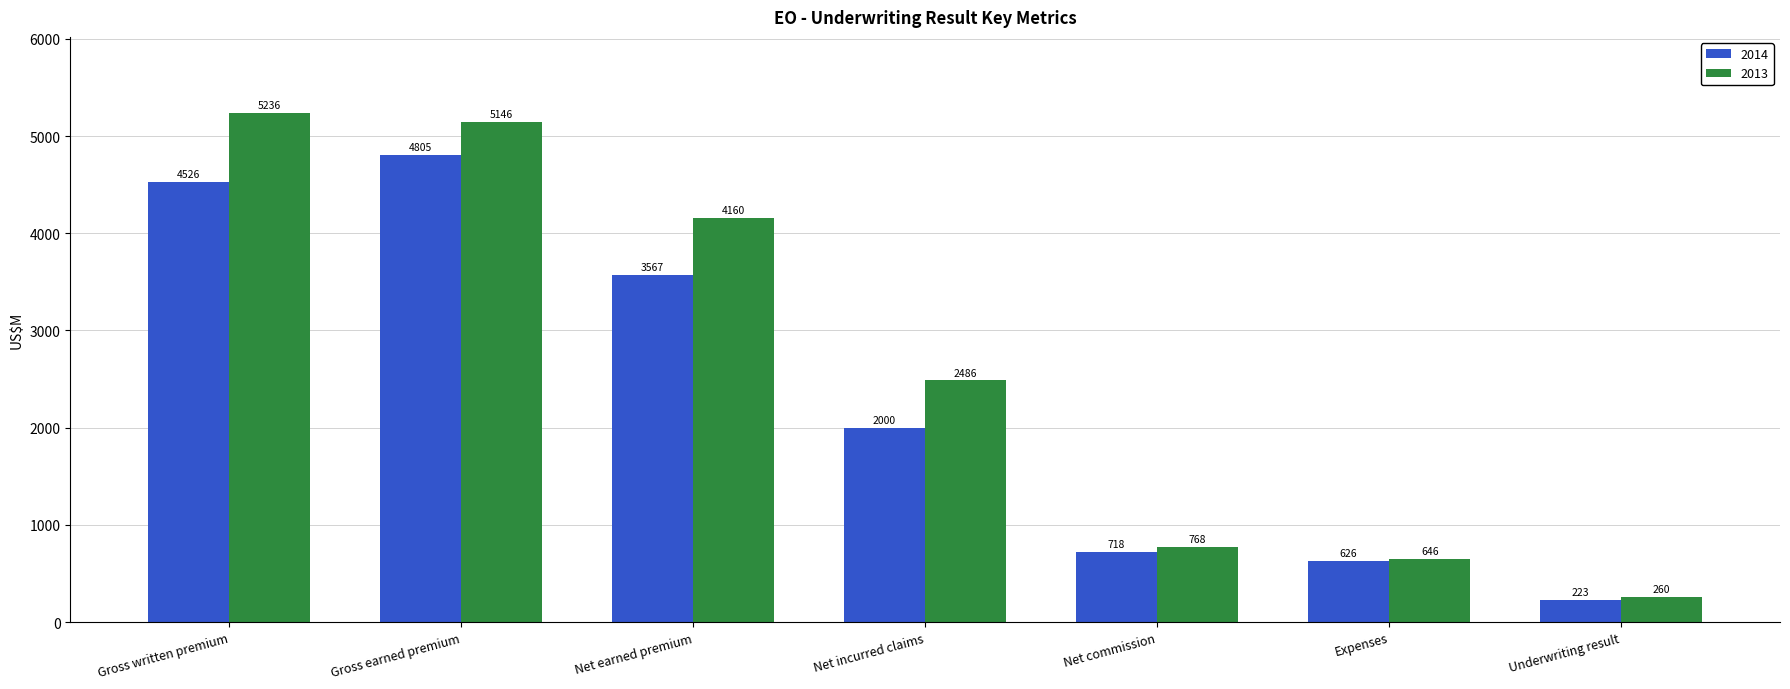

How many data points in 2013 are less than 2486?

3